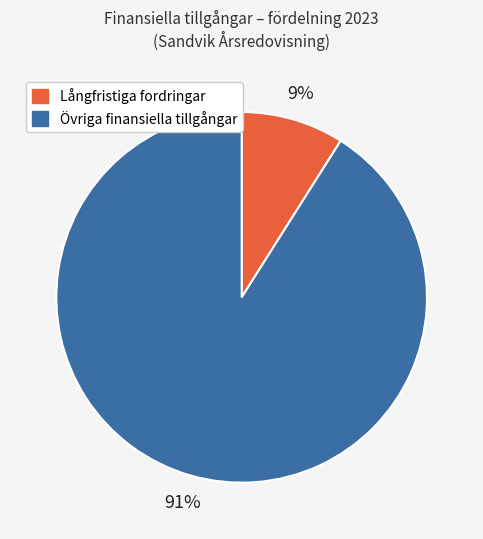

To the nearest percent, what is the average slice percentage?

50%